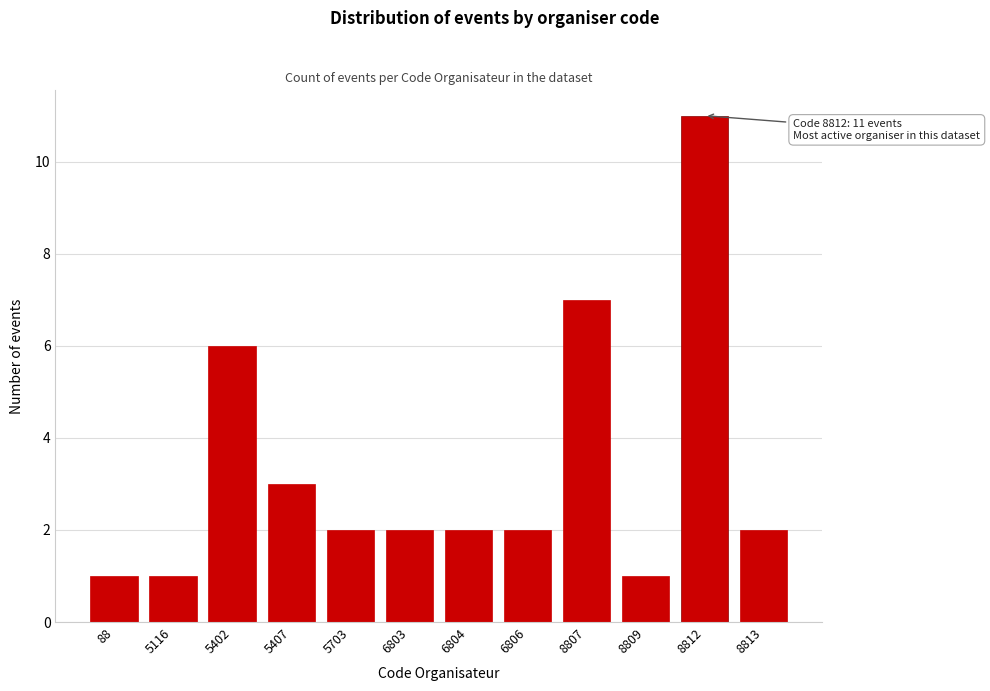

Reading left to right, extract all data points from this chart.

88=1	5116=1	5402=6	5407=3	5703=2	6803=2	6804=2	6806=2	8807=7	8809=1	8812=11	8813=2